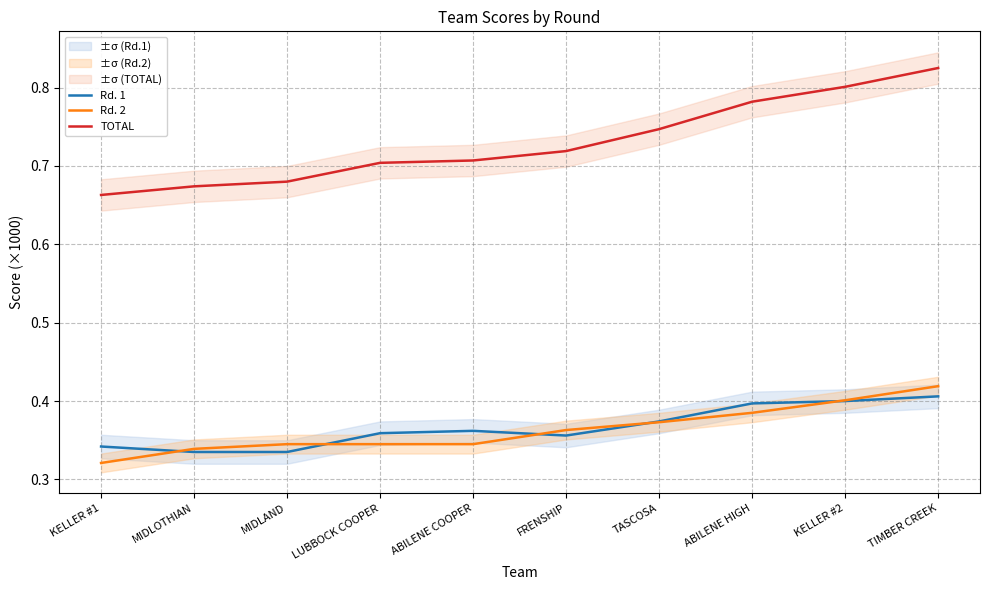

What is the sum of all Rd. 1 values?

3.7